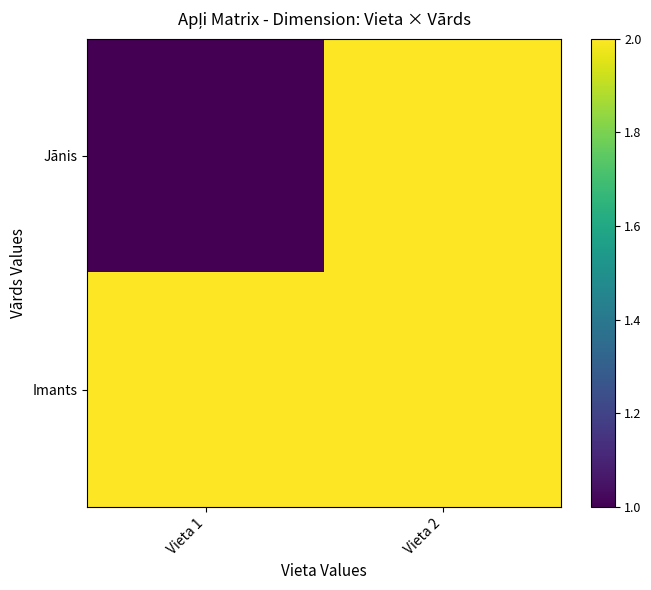

Which series has the largest total across all categories?

Imants